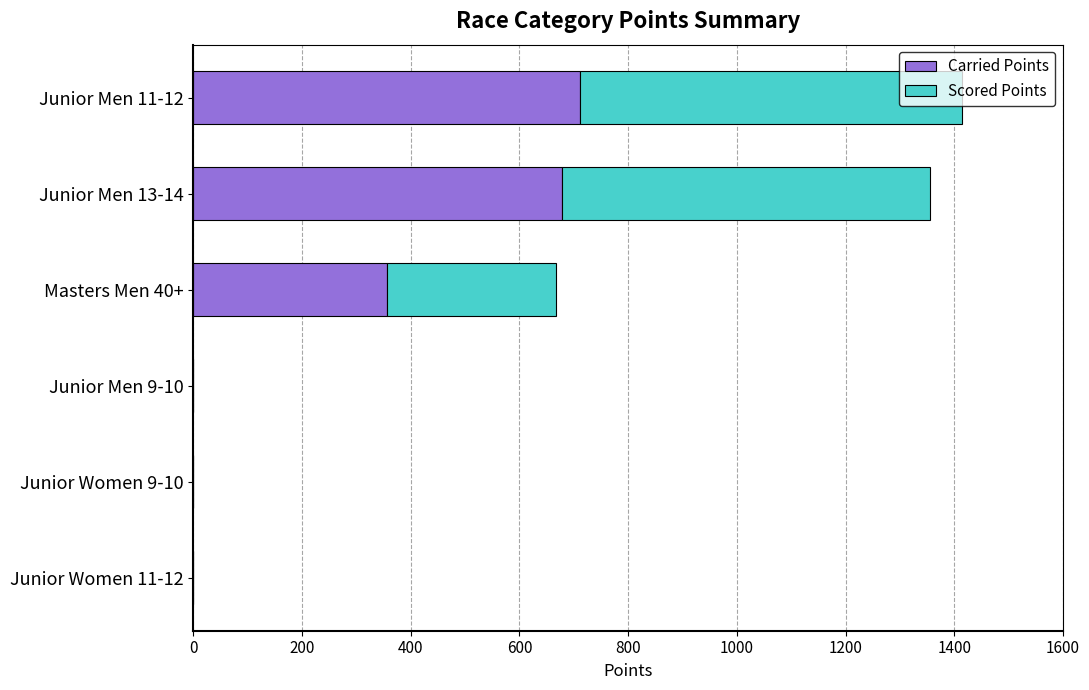

What is the sum of all Carried Points values?

1744.5